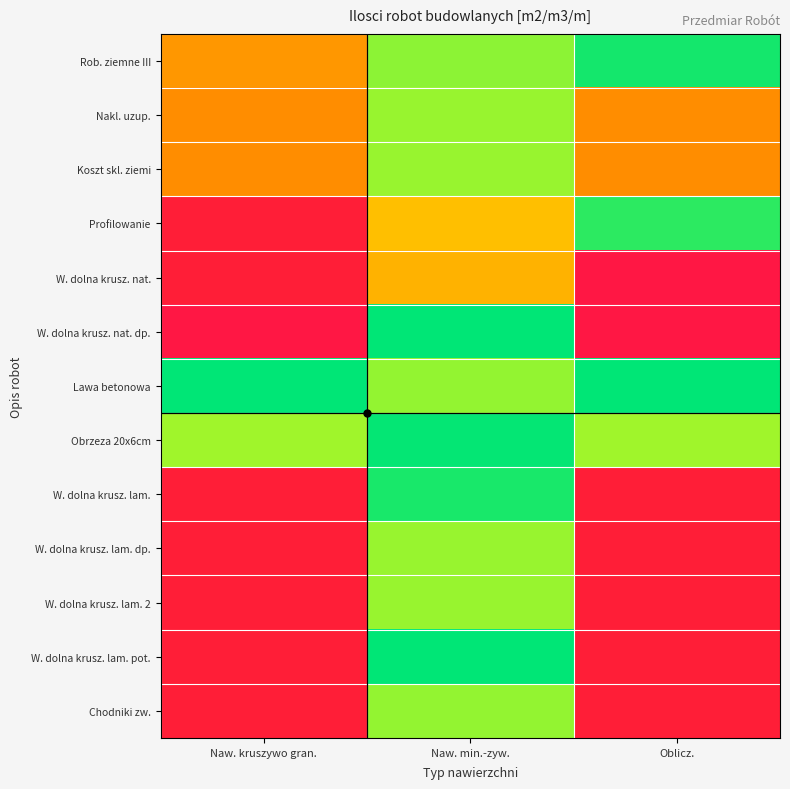

Between Naw. min.-zyw. and Oblicz., which series saw the biggest shift?

W. dolna krusz. nat. dp.